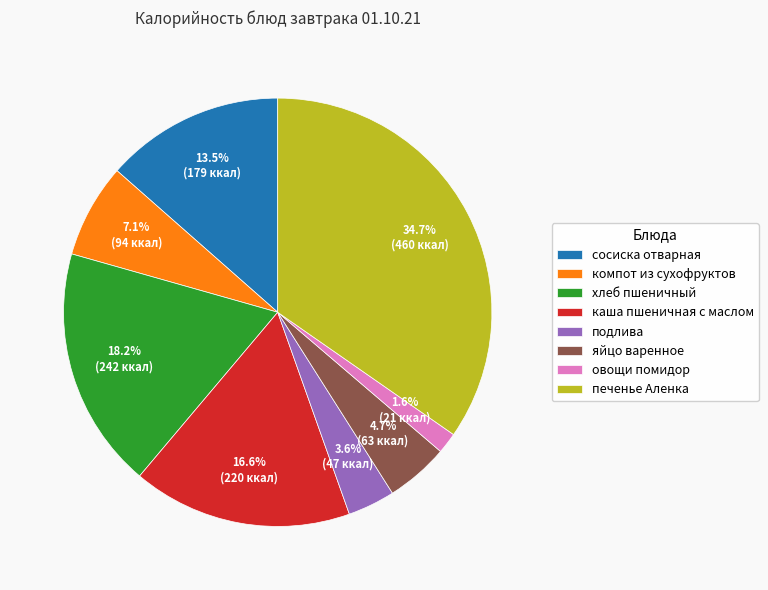

Does сосиска отварная account for over 50% of the chart?

No